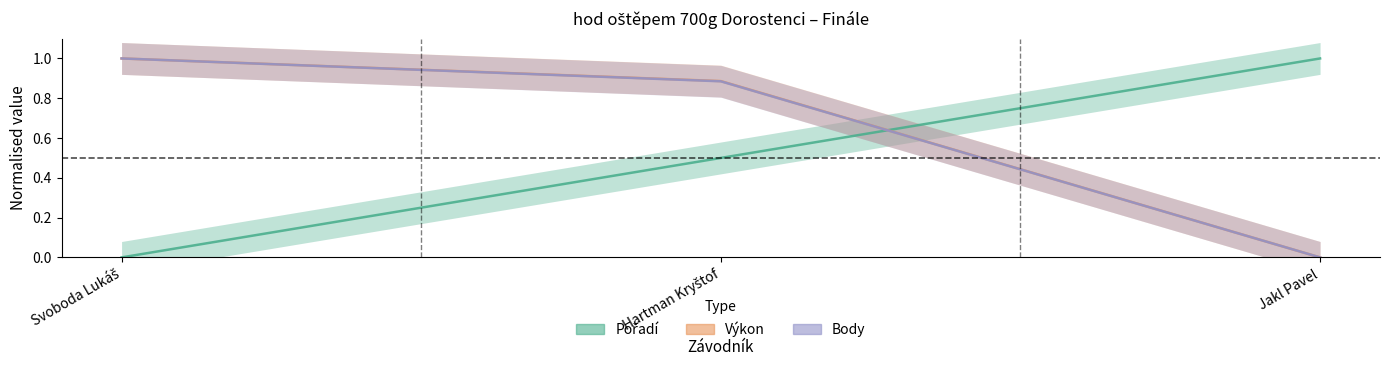

At which label does Pořadí reach its peak?

Jakl Pavel